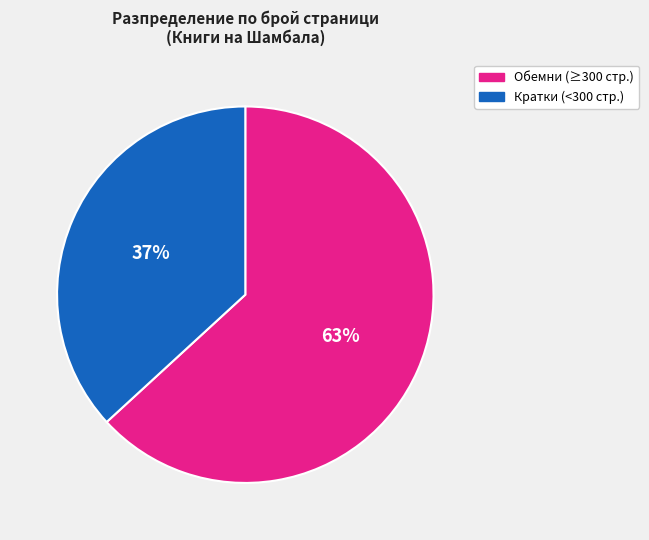

To the nearest percent, what is the difference between the largest and smallest slice percentages?

26%